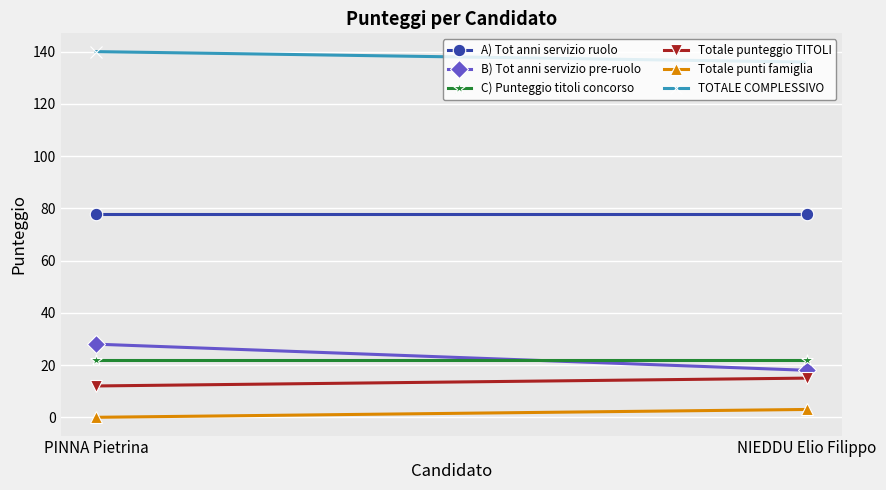

Reading left to right, what are all the values shown in this chart?

A) Tot anni servizio ruolo: 78	78
B) Tot anni servizio pre-ruolo: 28	18
C) Punteggio titoli concorso: 22	22
Totale punteggio TITOLI: 12	15
Totale punti famiglia: 0	3
TOTALE COMPLESSIVO: 140	136